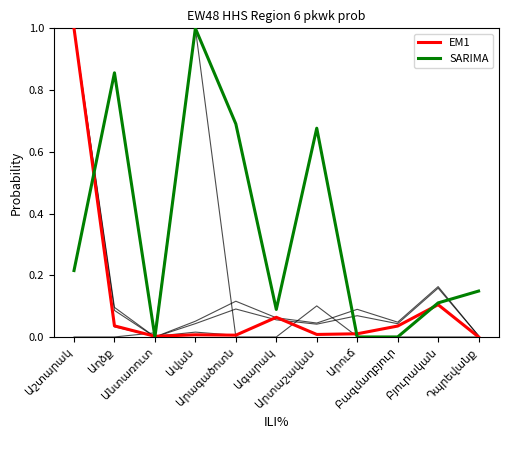

At which category does SARIMA reach its first local valley?

Անտառուտ